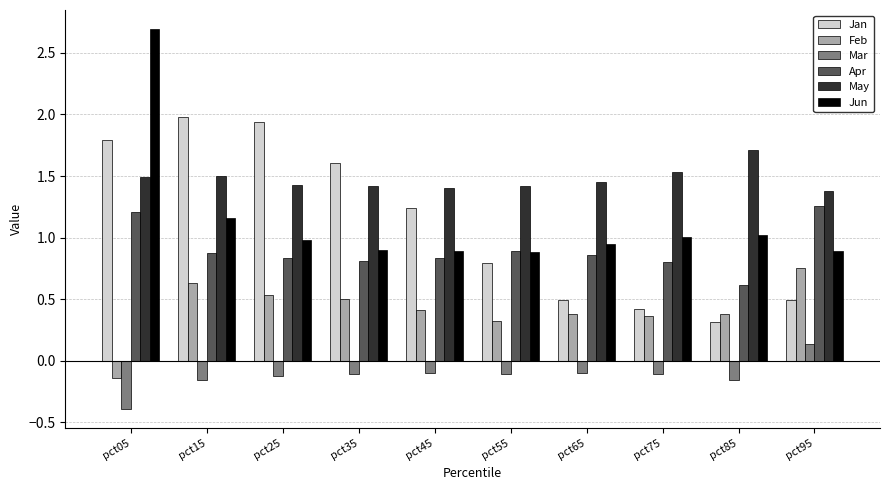

At pct15, list the series in order from largest to smallest.

Jan, May, Jun, Apr, Feb, Mar